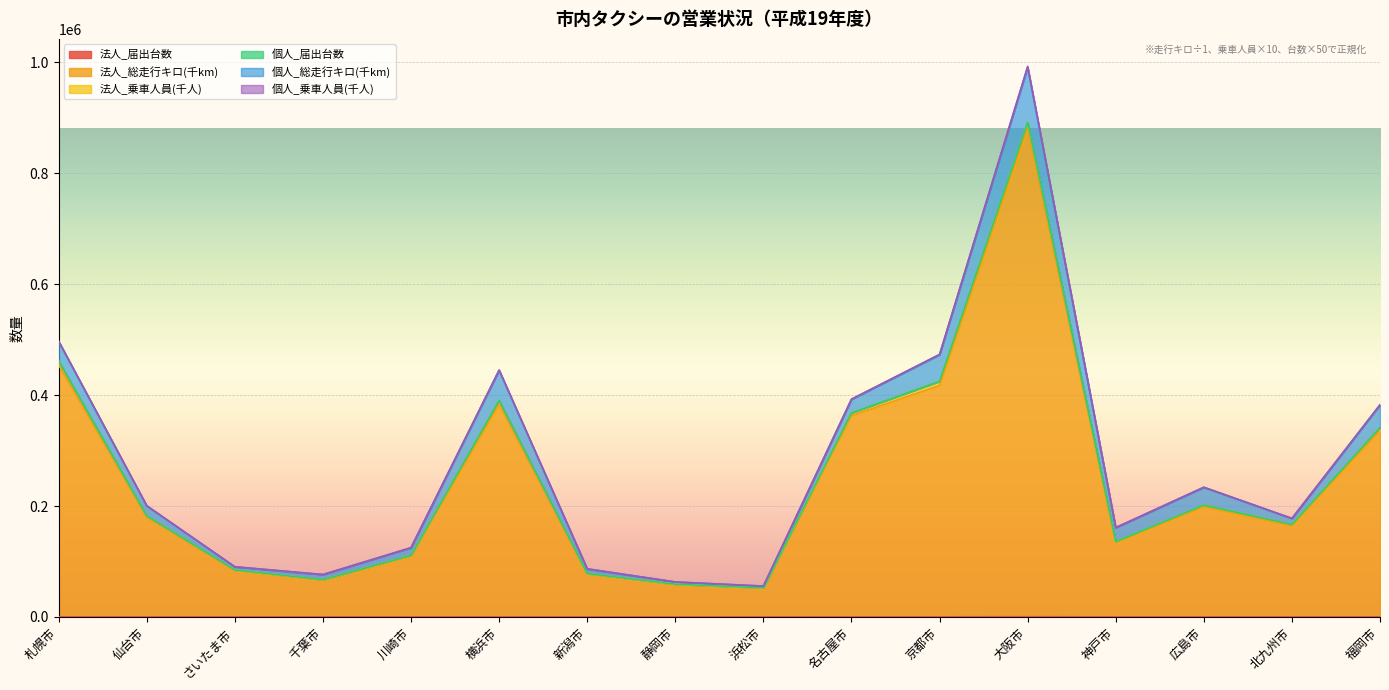

True or false: 個人_届出台数 and 法人_届出台数 cross at least once.

False